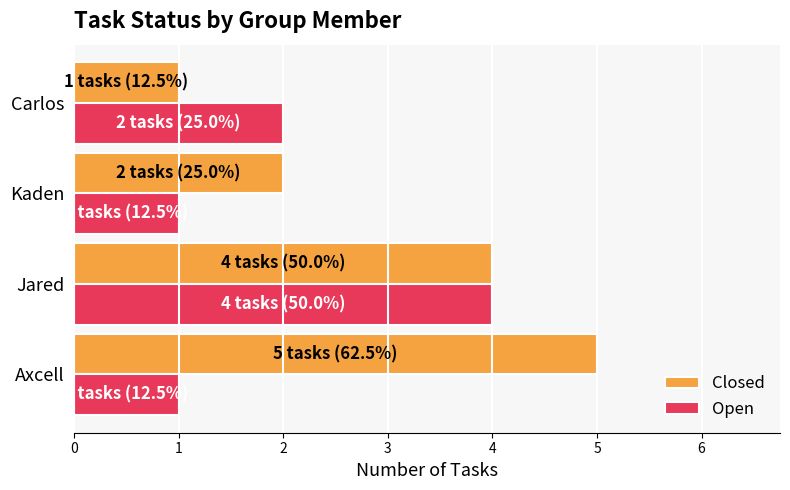

What is the difference between the maximum and minimum values in the Open series?

3